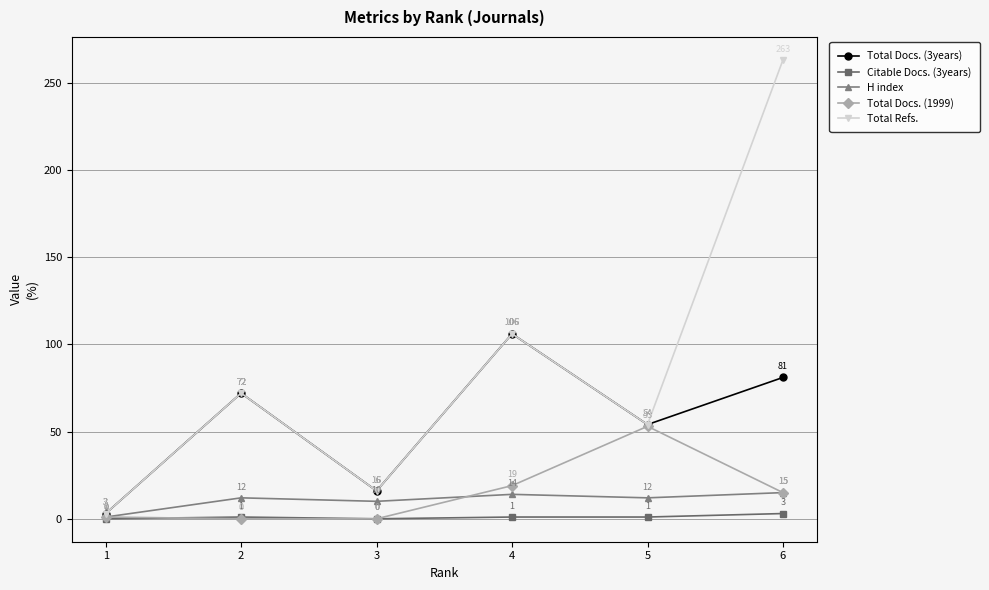

The Total Docs. (1999) series shows 20 at 5. True or false?

False